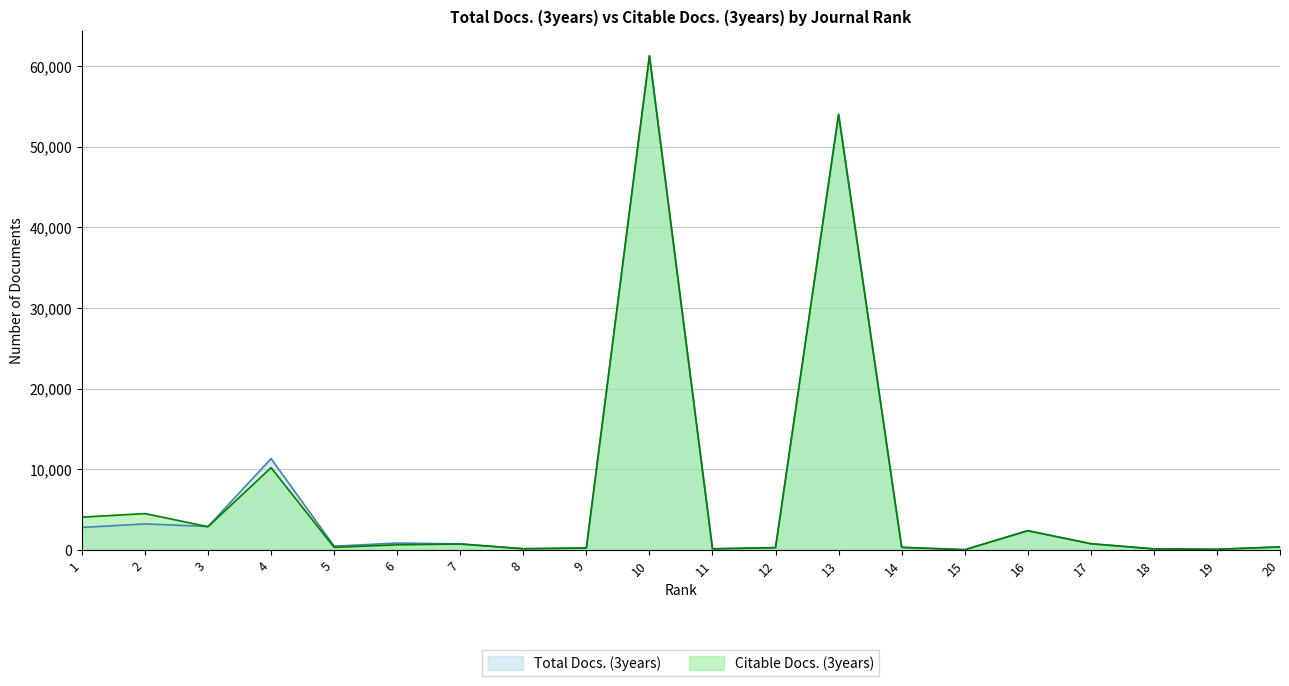

At which category is the sum across all series the highest?

10